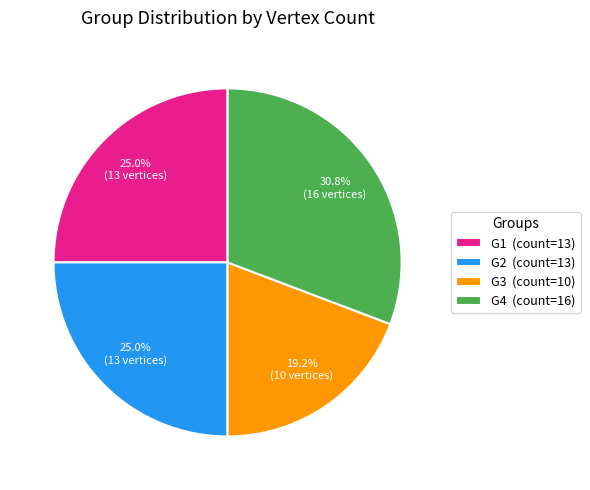

What is the total percentage of G3 and G2?

44.2%